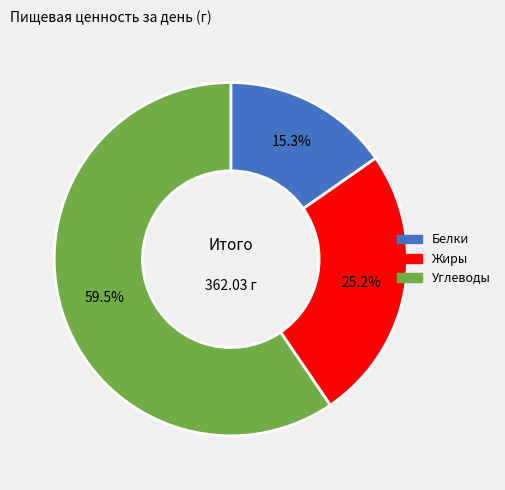

To the nearest percent, what percentage of the pie is Жиры?

25%